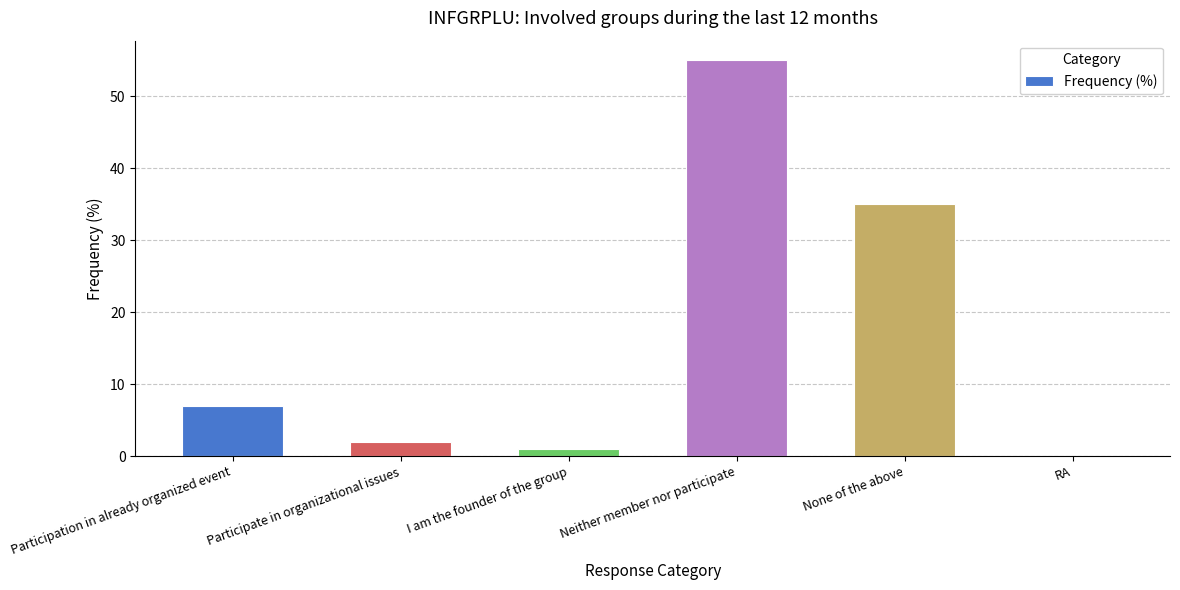

What is the greatest value displayed?

55